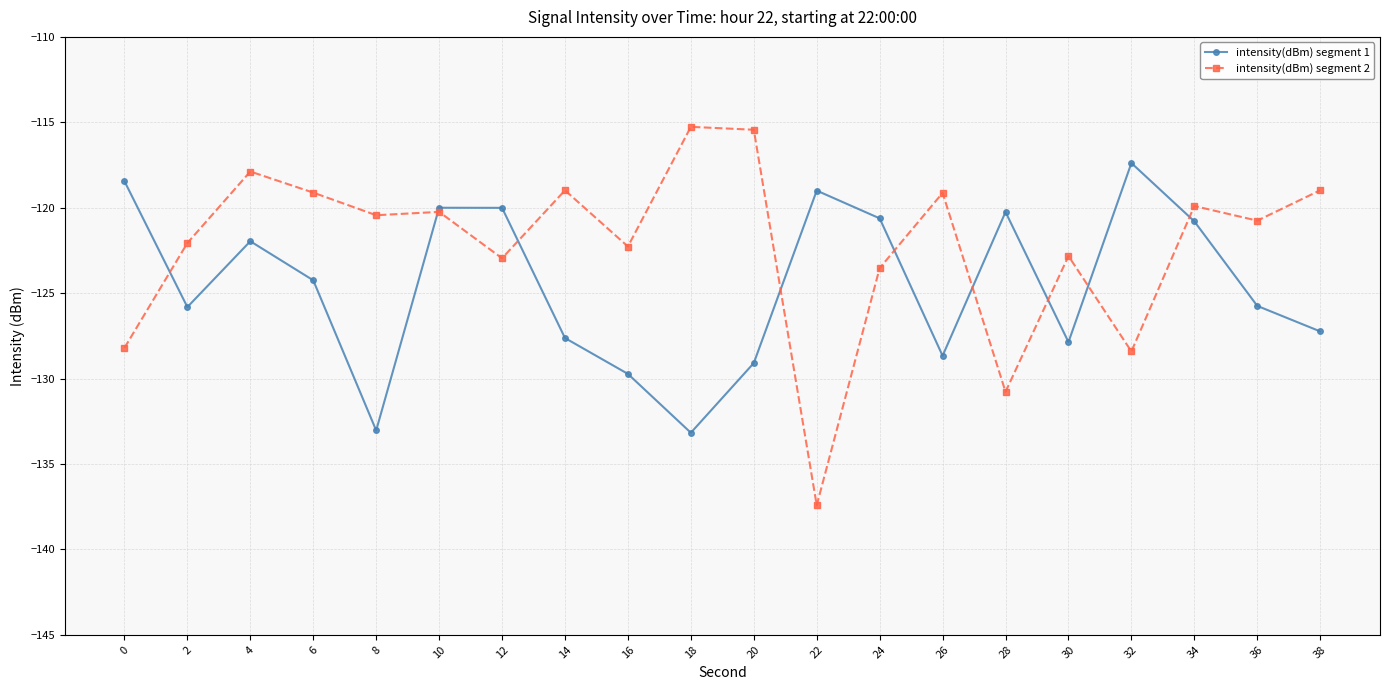

Which series ends up on top after the final intersection of intensity(dBm) segment 1 and intensity(dBm) segment 2?

intensity(dBm) segment 2